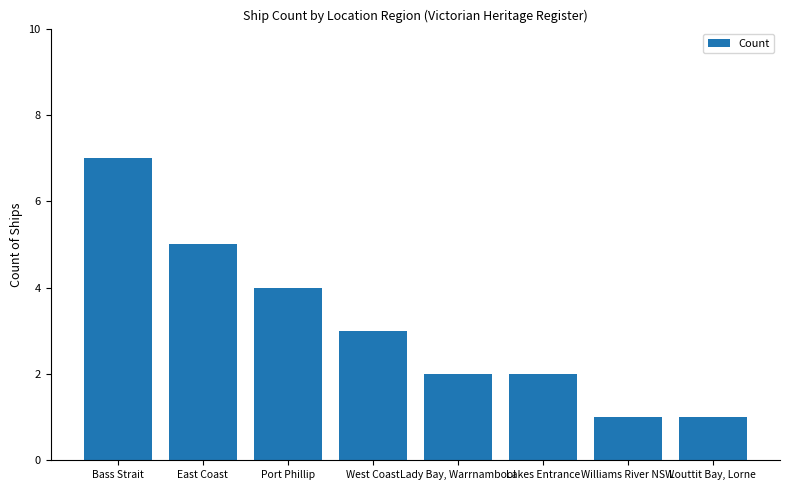

What is the difference between the values at West Coast and Lakes Entrance?

1